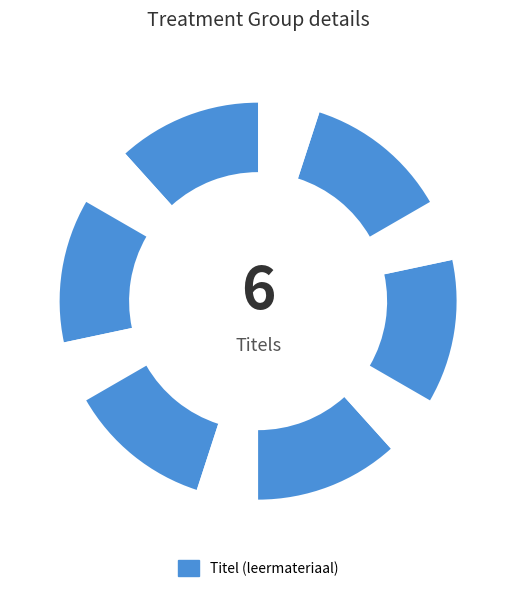

How many slices are in this pie chart?

12